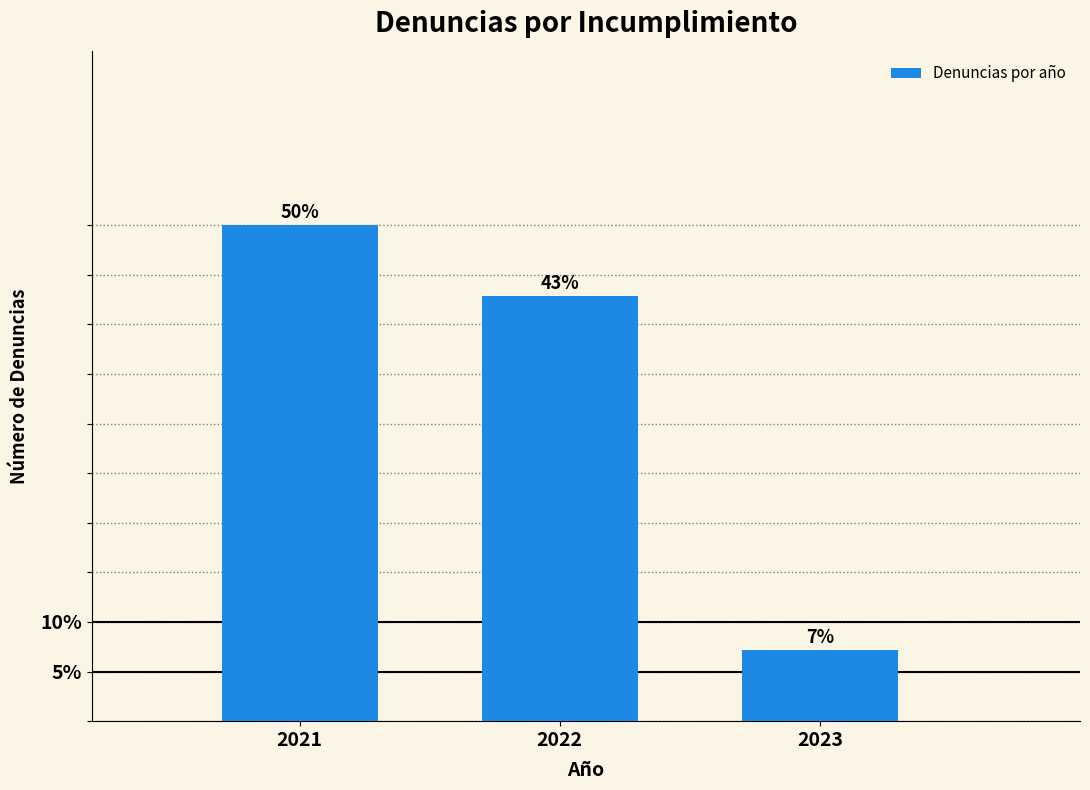

Where does the data first go above 42?

2021